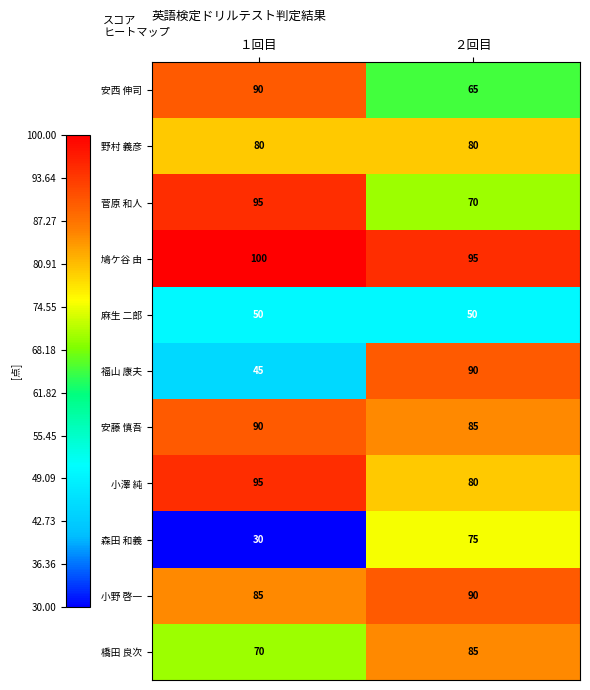

What is the sum of all 安西 伸司 values?

155